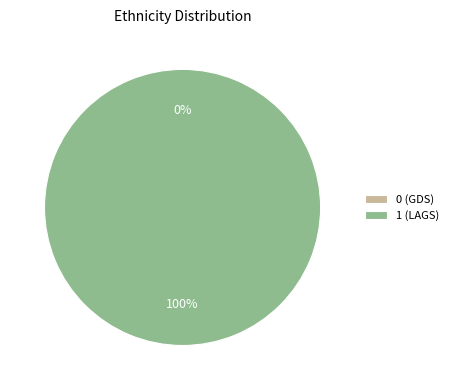

What is the total percentage of 0 (GDS) and 1 (LAGS)?

100.0%